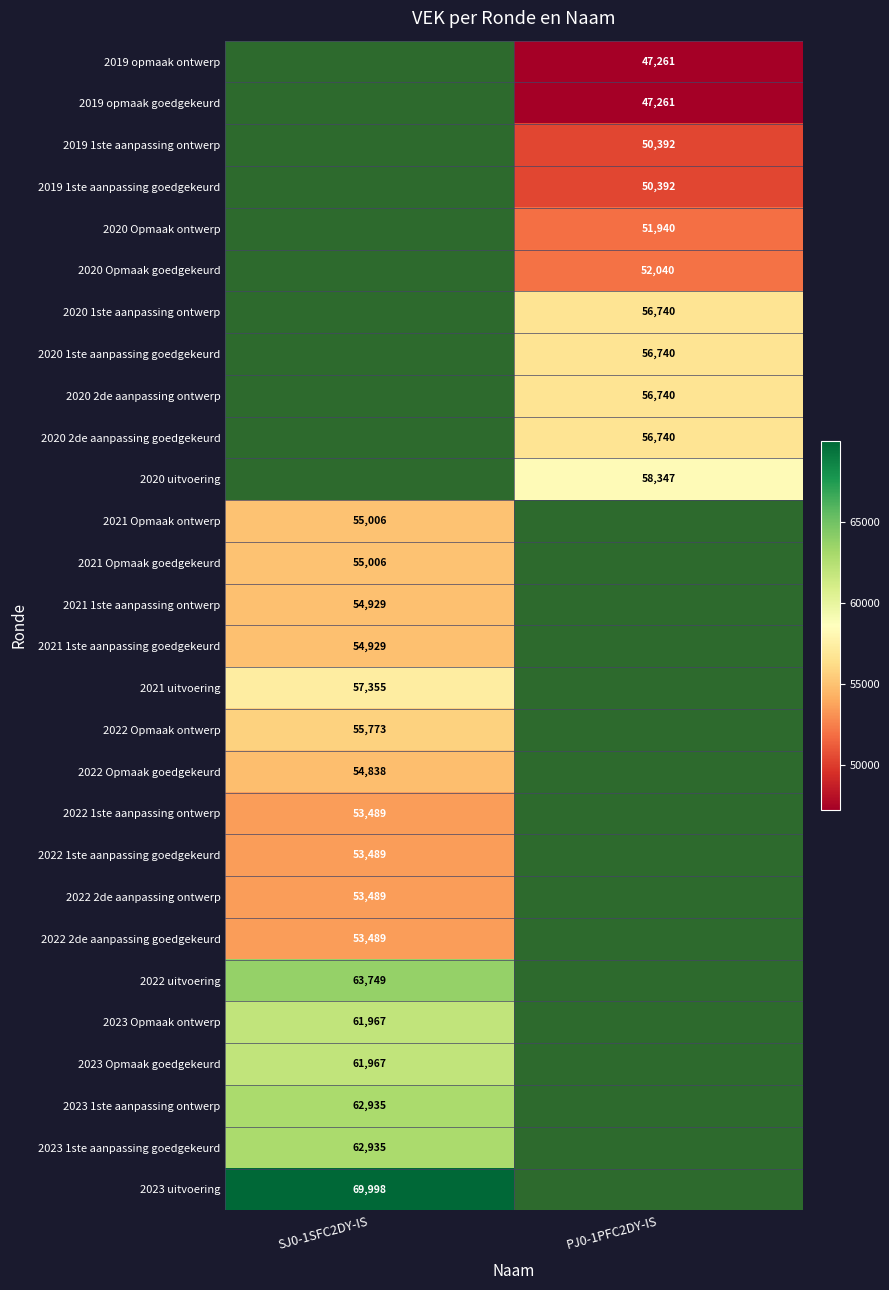

What is the minimum value shown in the chart?

47261.0